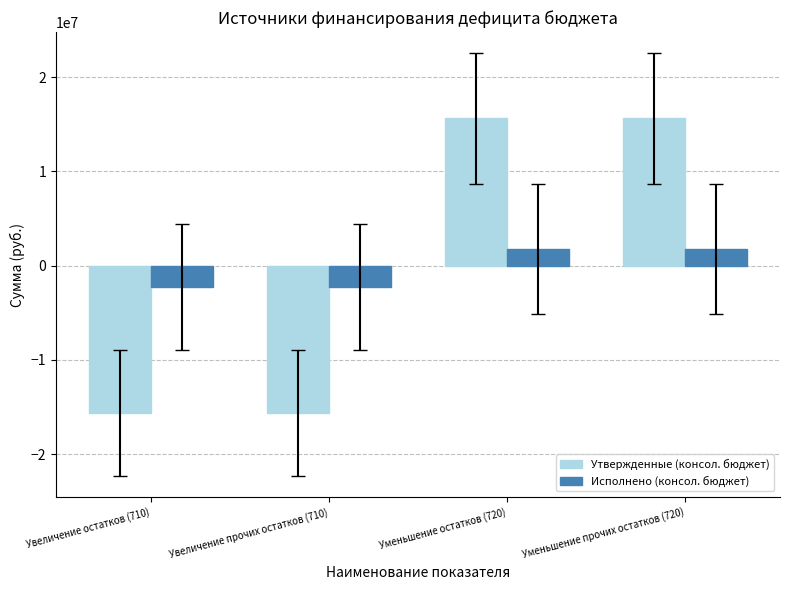

Which series has the widest spread of values?

Утвержденные (консол. бюджет)